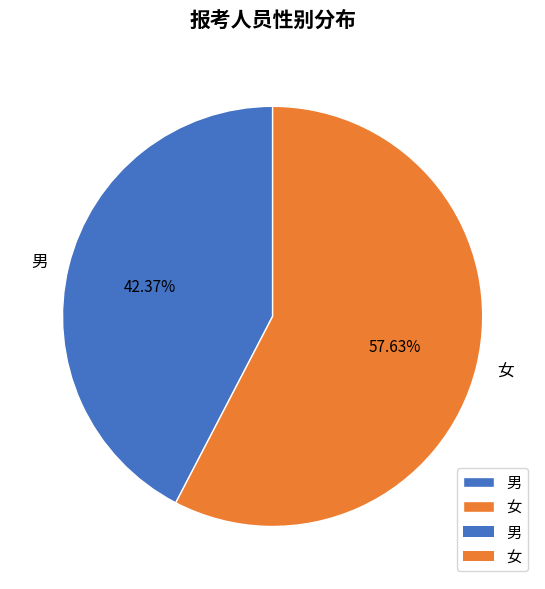

Which has a higher value, 男 or 女?

女